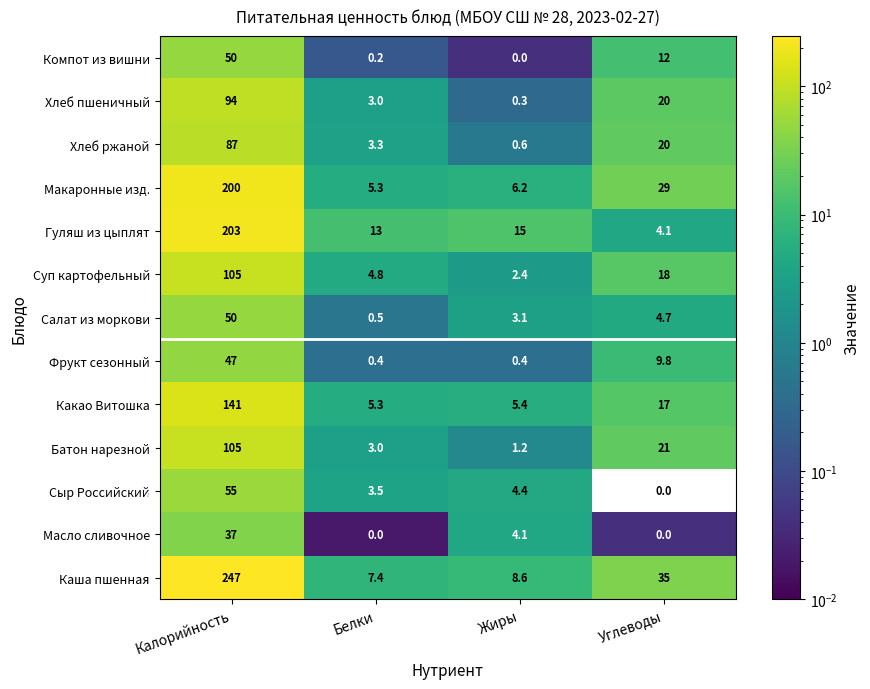

The Салат из моркови series shows 4.7 at Углеводы. True or false?

True